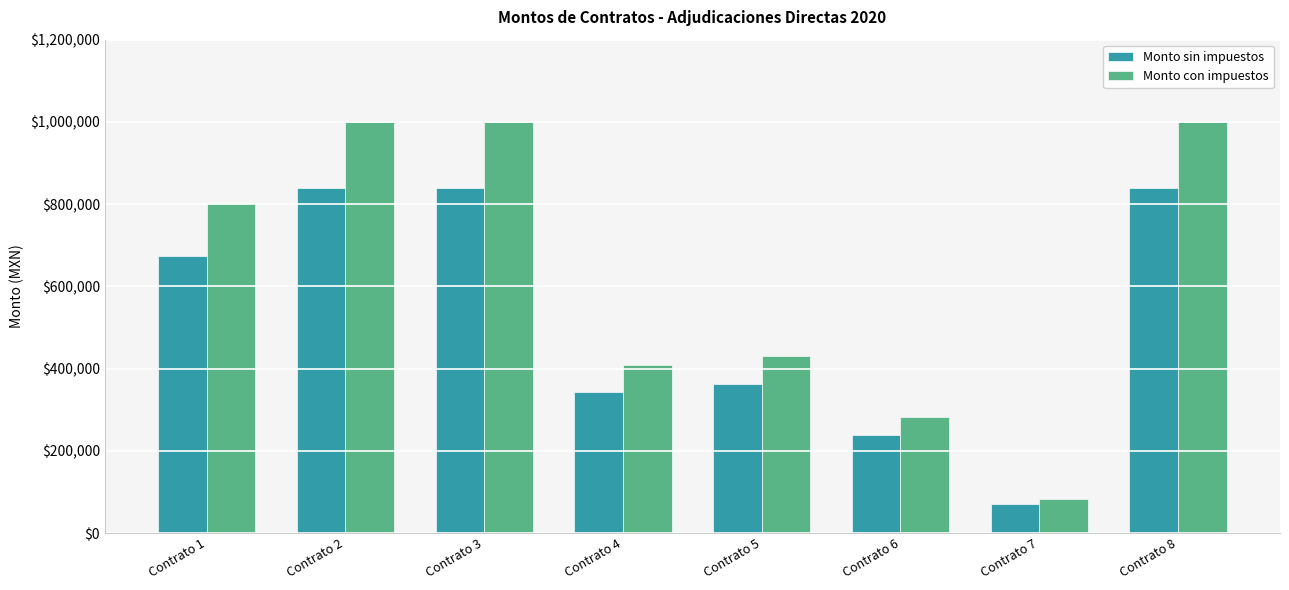

True or false: Monto sin impuestos has a value of 540570.8 at Contrato 4.

False